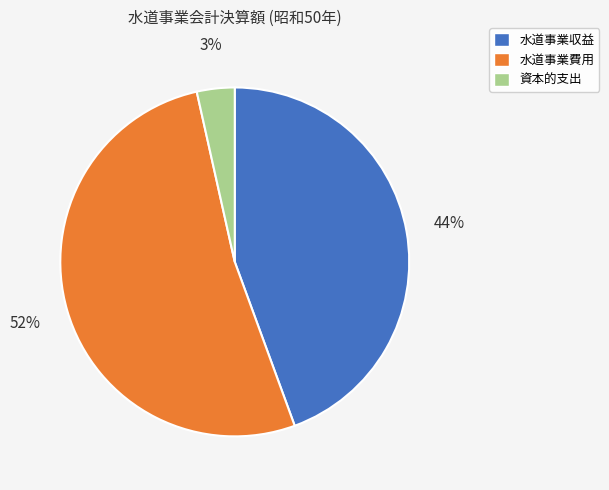

Do 資本的支出 and 水道事業費用 together represent more than half of the pie?

Yes